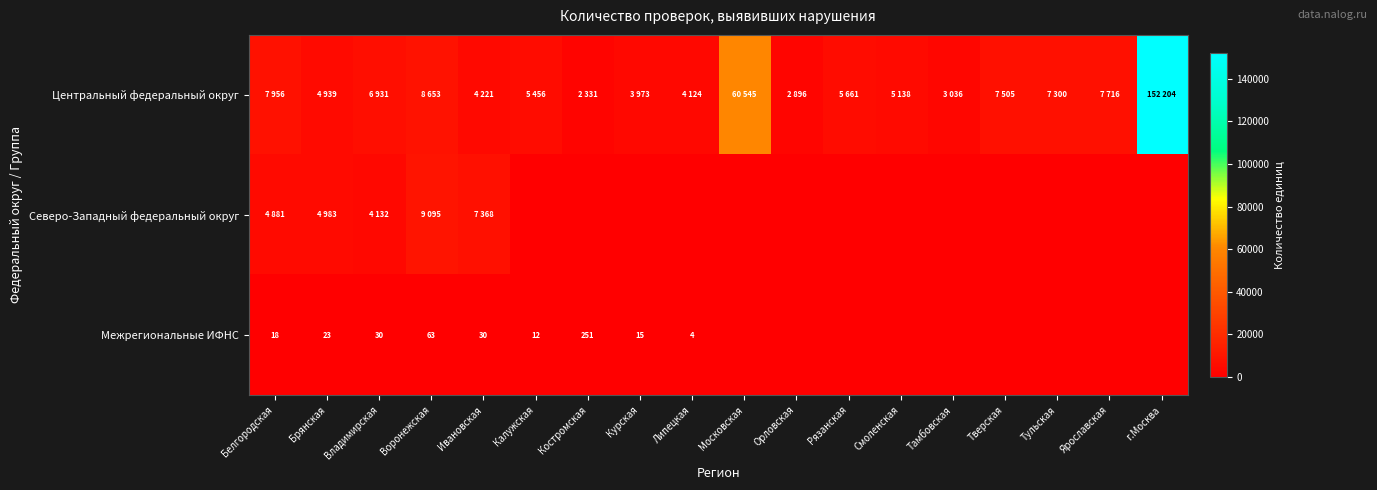

How many series are shown in this chart?

3